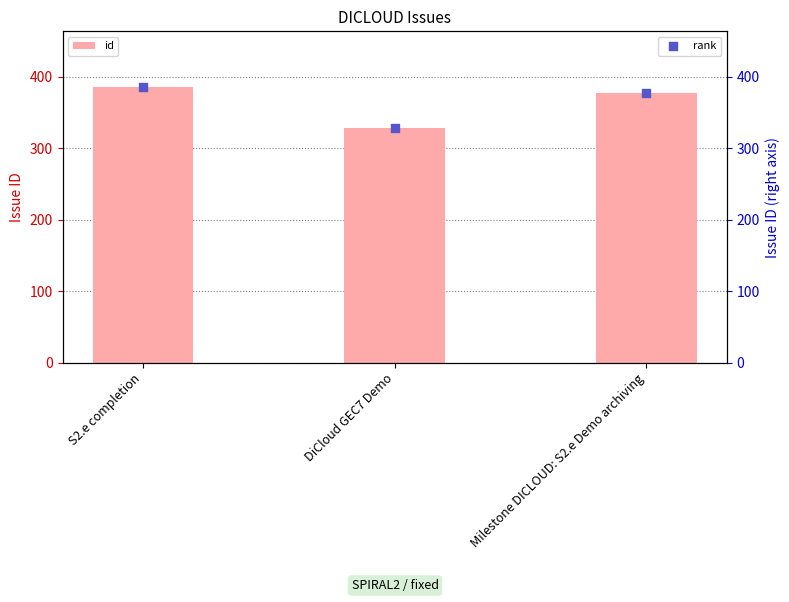

Which series reaches the maximum Y coordinate?

id